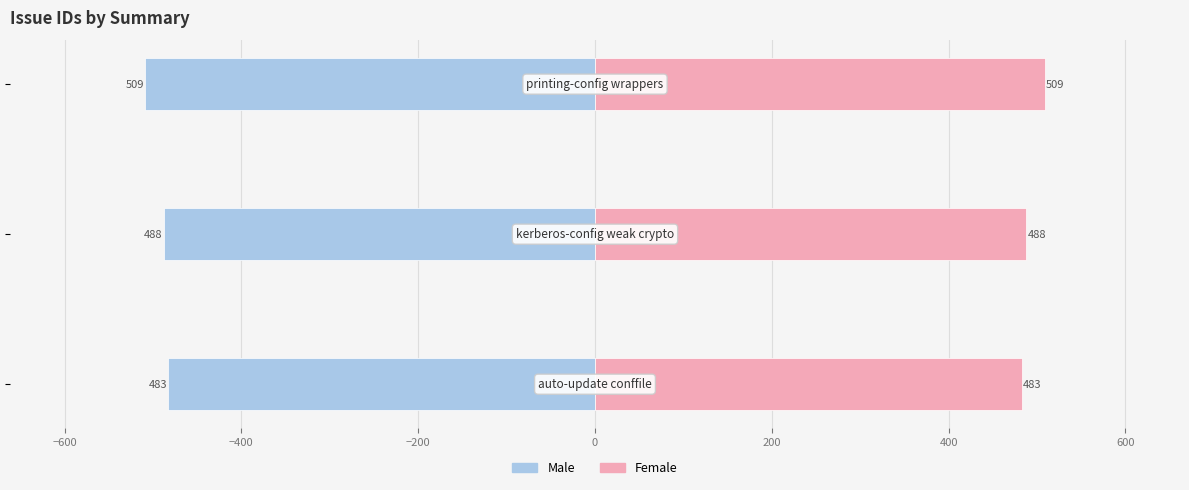

What are all the series names shown in the legend?

Male, Female